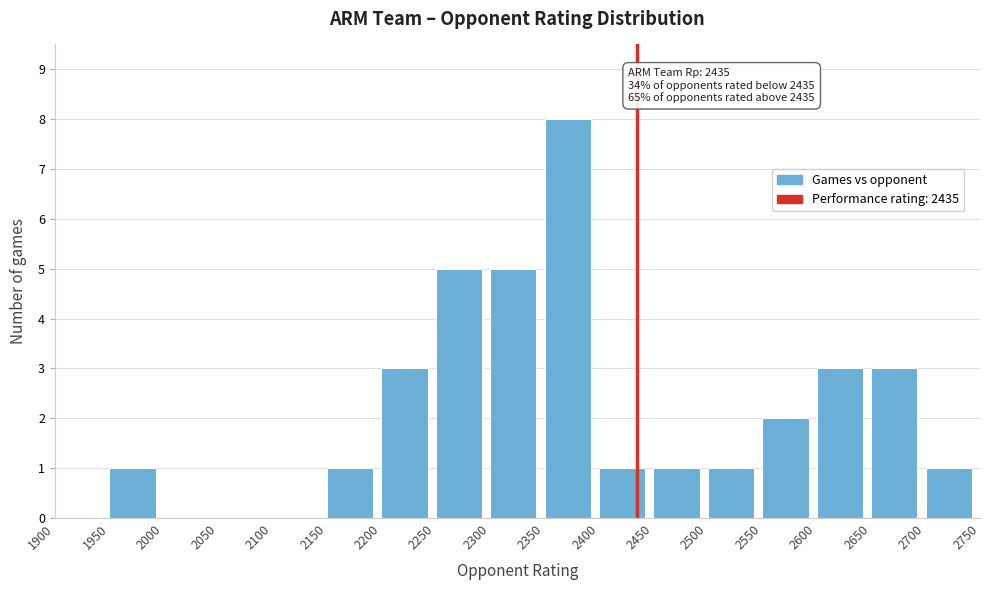

Over which range of the x-axis is the bar tallest?

2350 to 2400